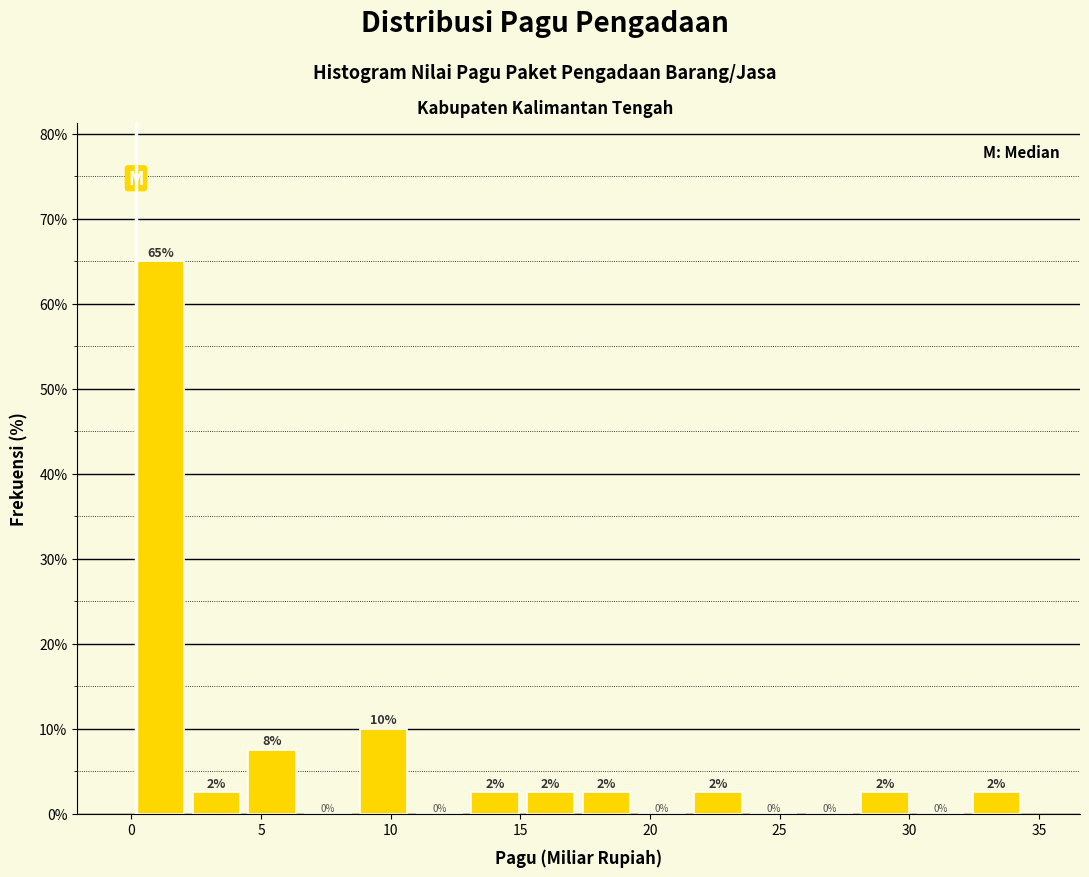

Which range on the x-axis has the tallest bar?

0.0 to 2.0